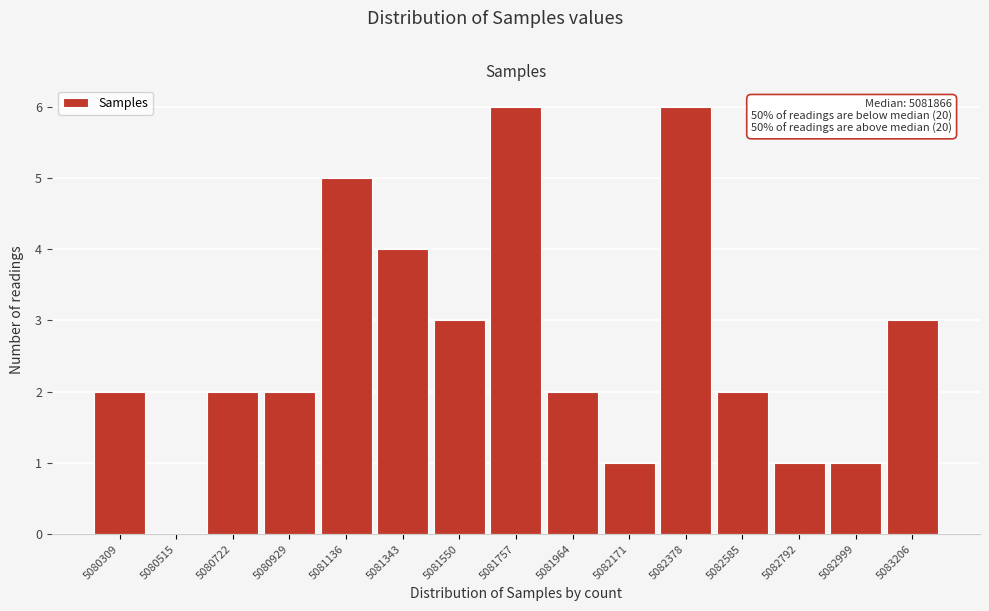

Reading right to left, what are all the values shown in this chart?

5083206=3	5082999=1	5082792=1	5082585=2	5082378=6	5082171=1	5081964=2	5081757=6	5081550=3	5081343=4	5081136=5	5080929=2	5080722=2	5080515=0	5080309=2